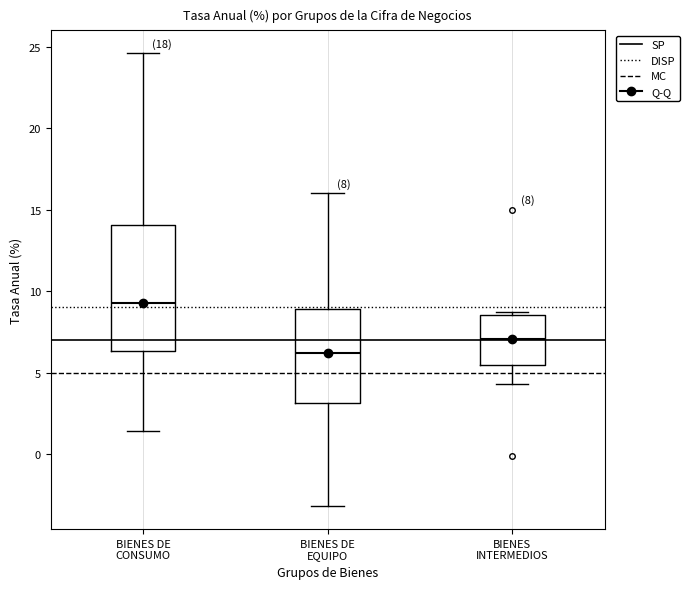

Which box is the tallest, from its lower edge to its upper edge?

BIENES DE CONSUMO